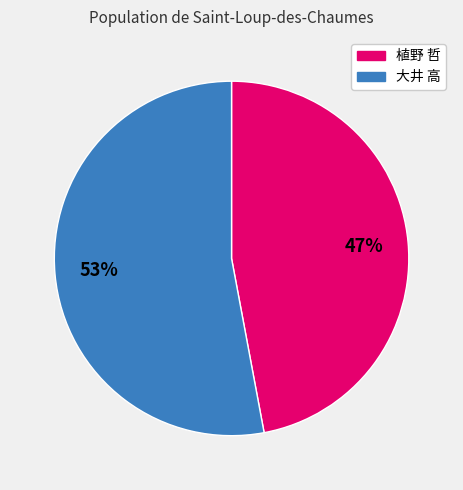

To the nearest percent, what is the difference between the largest and smallest slice percentages?

6%